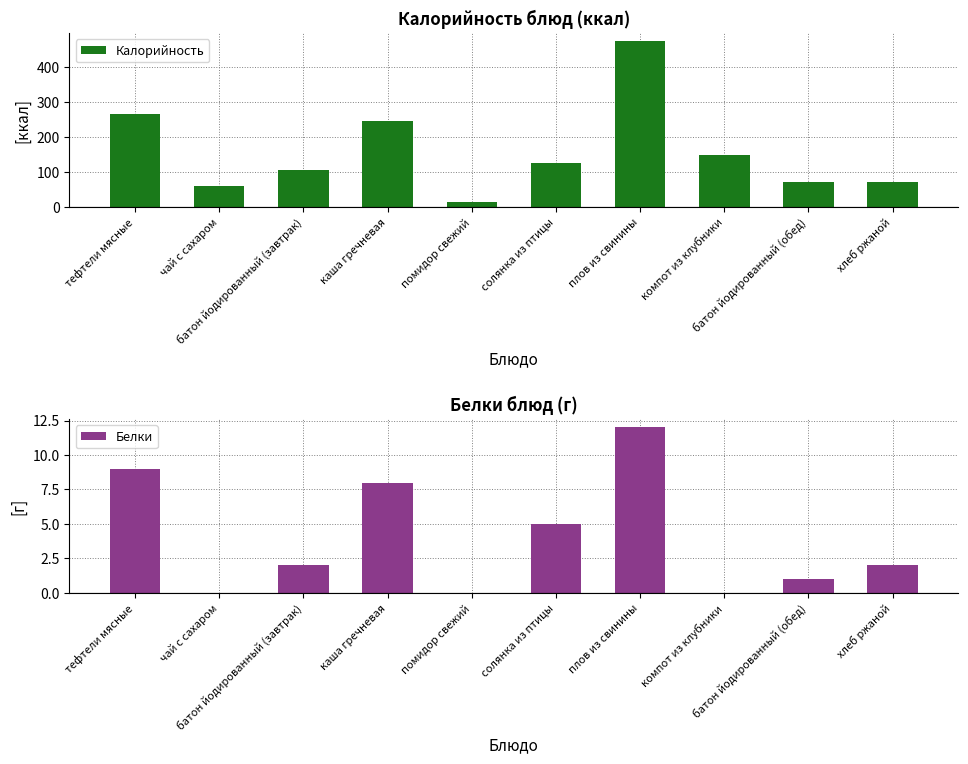

What value does the Белки series have at плов из свинины, to the nearest 5?

10